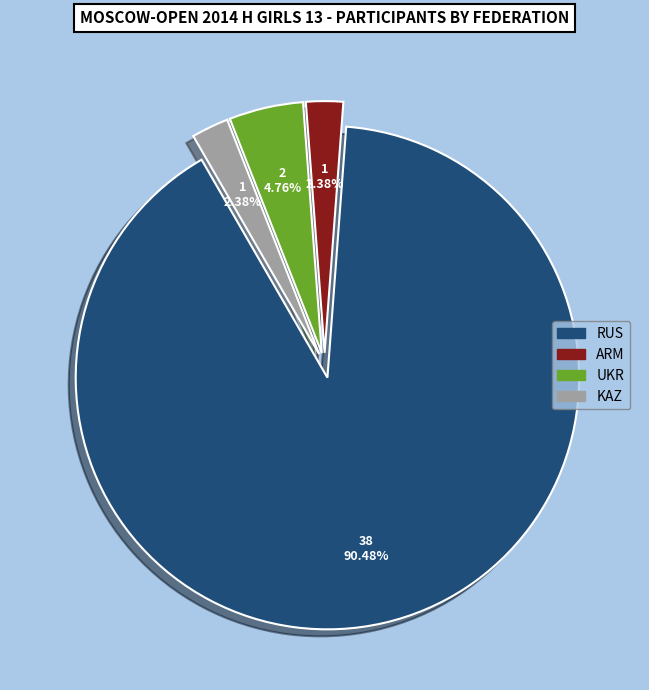

Is there any slice that represents more than half of the pie?

Yes